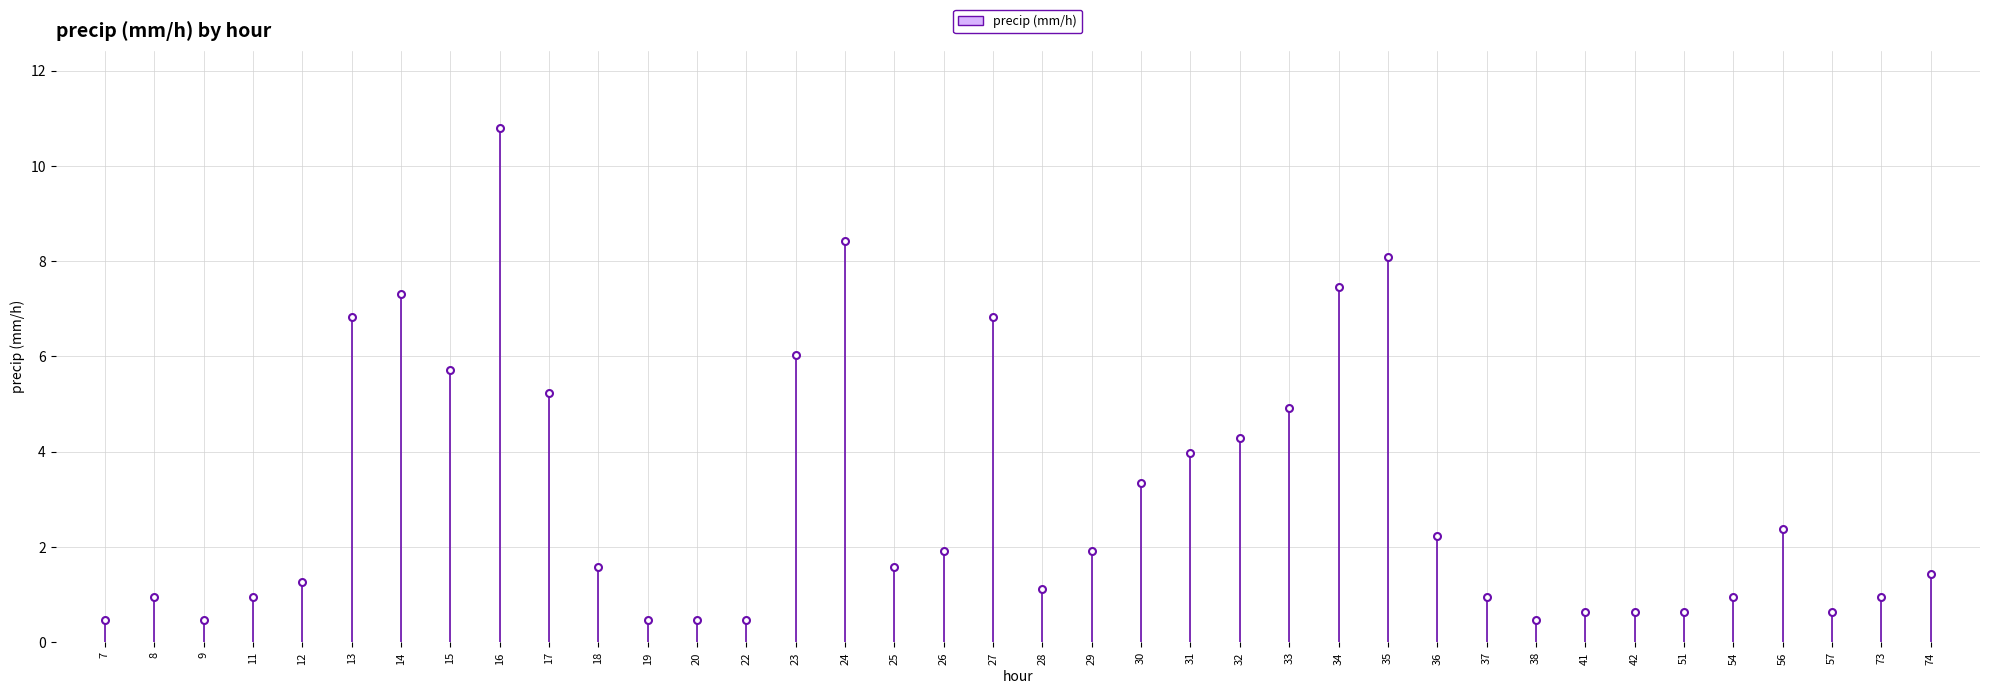

Reading left to right, what are all the values shown in this chart?

0.5	1.0	0.5	1.0	1.3	6.8	7.3	5.7	10.8	5.2	1.6	0.5	0.5	0.5	6.0	8.4	1.6	1.9	6.8	1.1	1.9	3.3	4.0	4.3	4.9	7.5	8.1	2.2	1.0	0.5	0.6	0.6	0.6	1.0	2.4	0.6	1.0	1.4